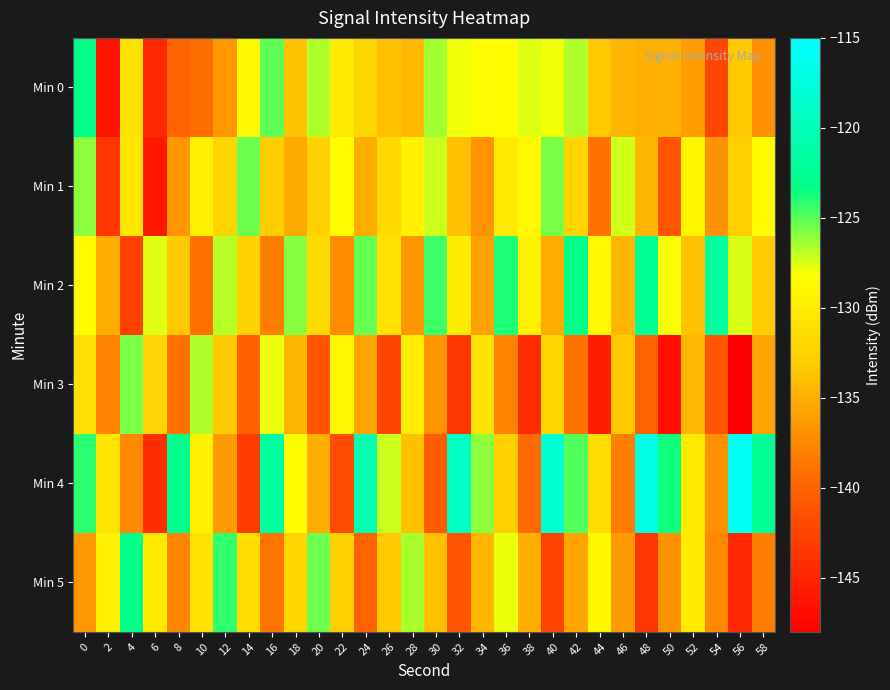

Which series has the largest total across all categories?

Min 4